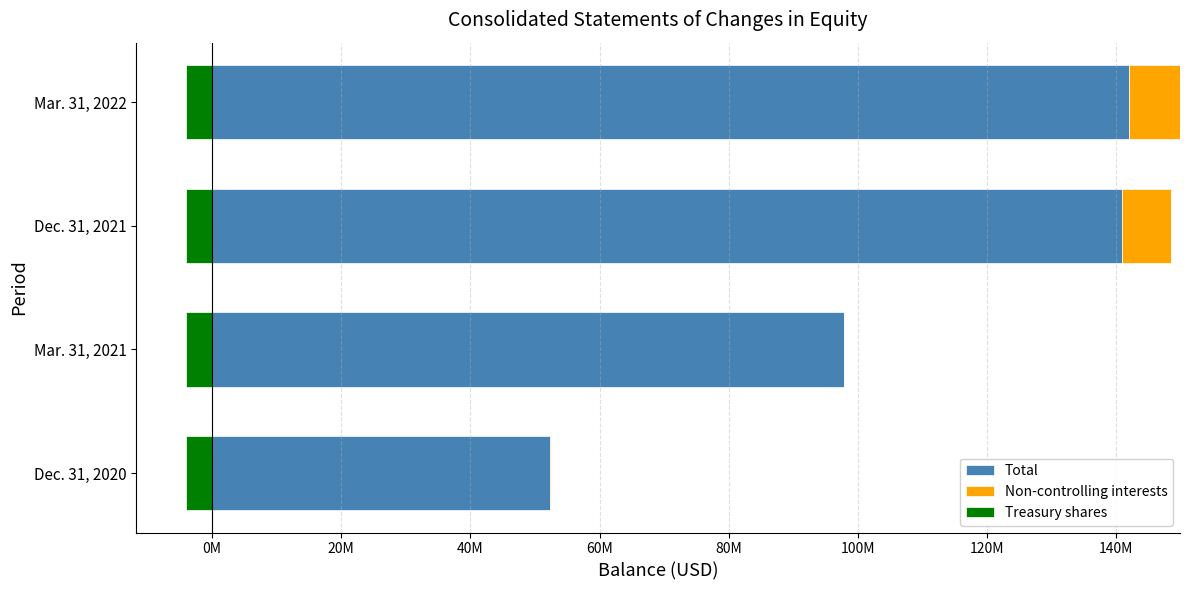

Count the number of categories in the chart.

4